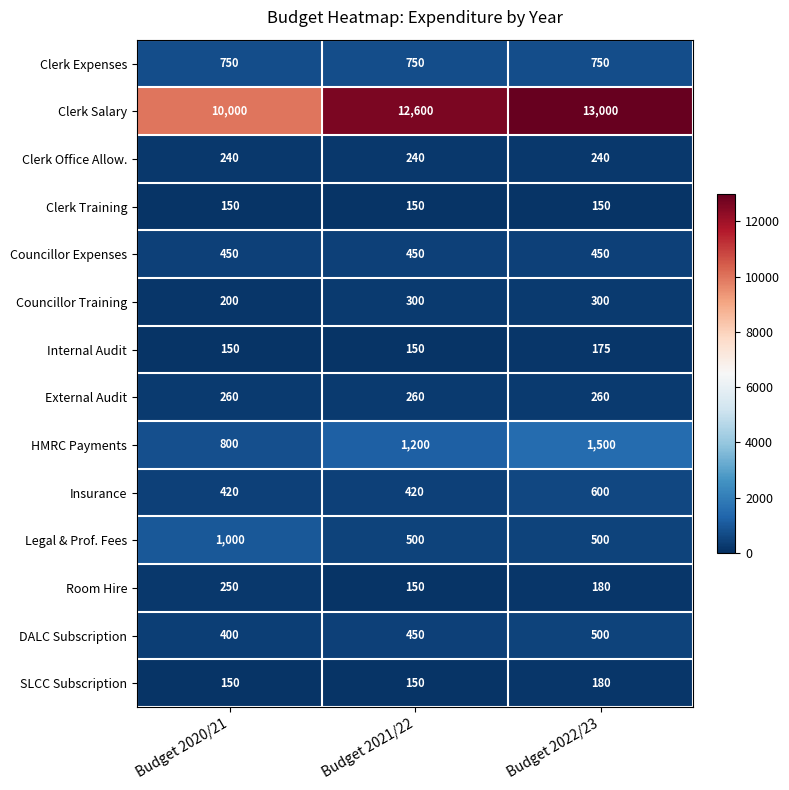

True or false: Clerk Salary has a value of 12600 at Budget 2021/22.

True